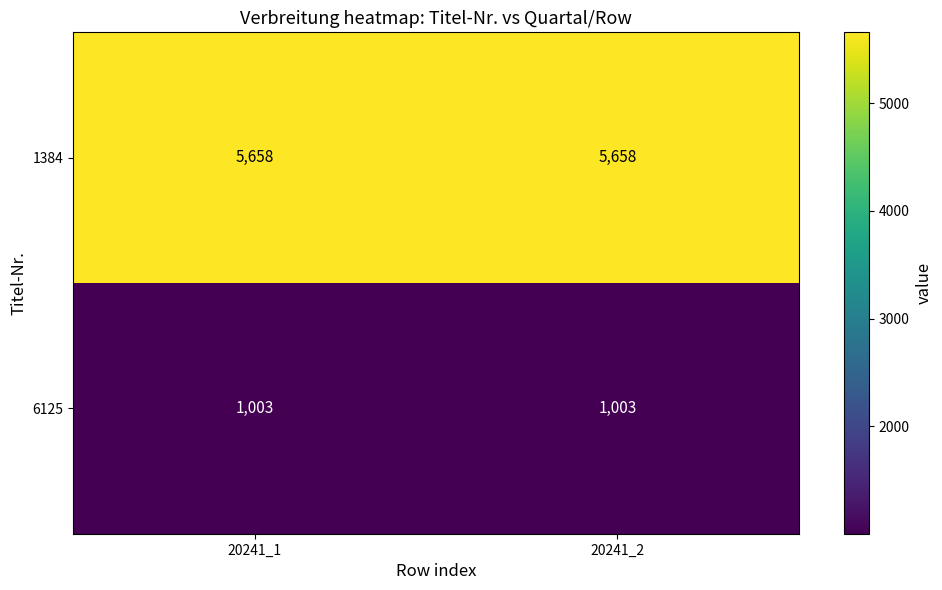

Which series has the largest total across all categories?

1384